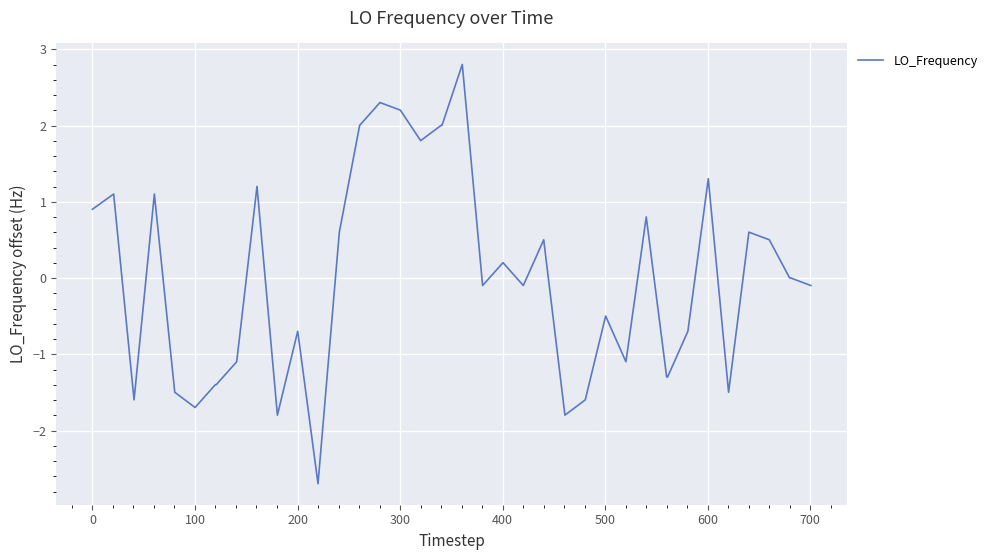

What is the smallest value displayed?

-2.7